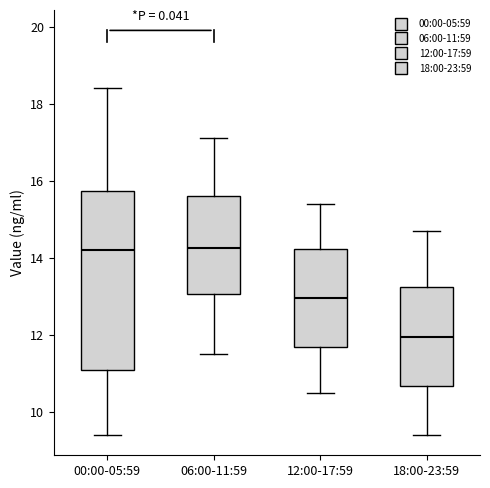

Reading left to right, read every box against the y-axis: the position of its median line, the range the box covers, and the ends of its whiskers. The values are not printed on the chart, so give them approximately, as read against the axis.

00:00-05:59: median 14.2, box 11.2 to 15.8, whiskers 9.4 to 18.4
06:00-11:59: median 14.2, box 13.0 to 15.6, whiskers 11.6 to 17.2
12:00-17:59: median 13.0, box 11.6 to 14.2, whiskers 10.6 to 15.4
18:00-23:59: median 12.0, box 10.6 to 13.2, whiskers 9.4 to 14.8